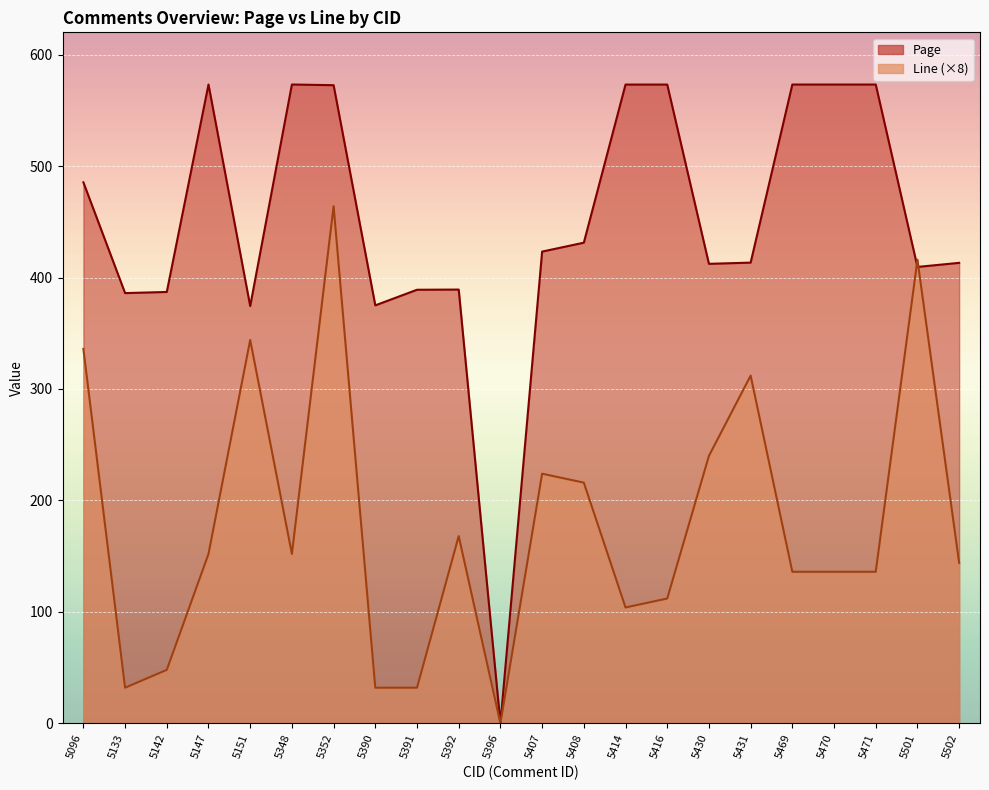

At which label does Page first exceed 423?

5096